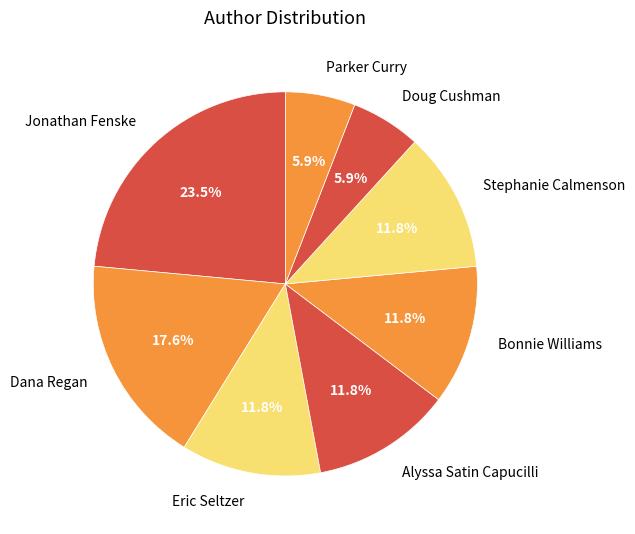

The Parker Curry slice represents 6% of the pie. True or false?

True